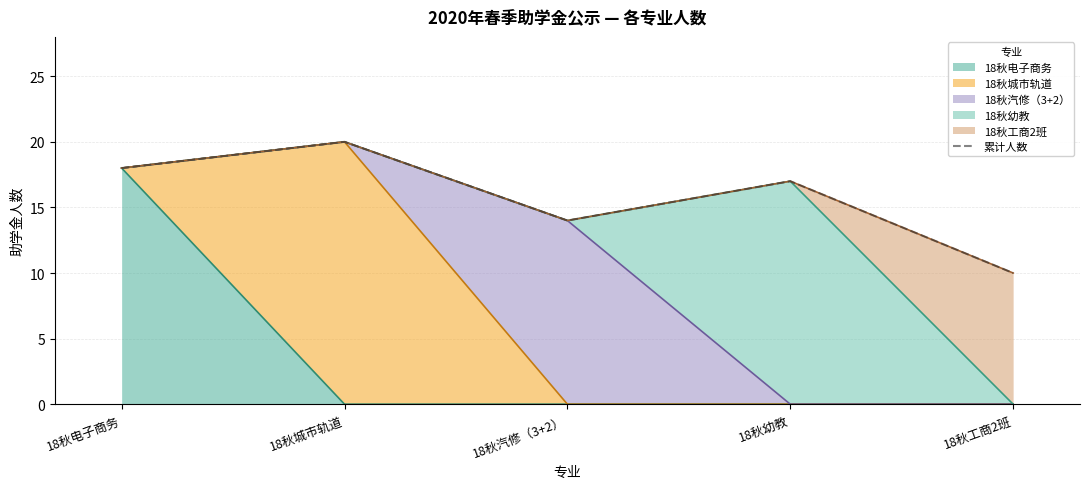

What is the average value?

16